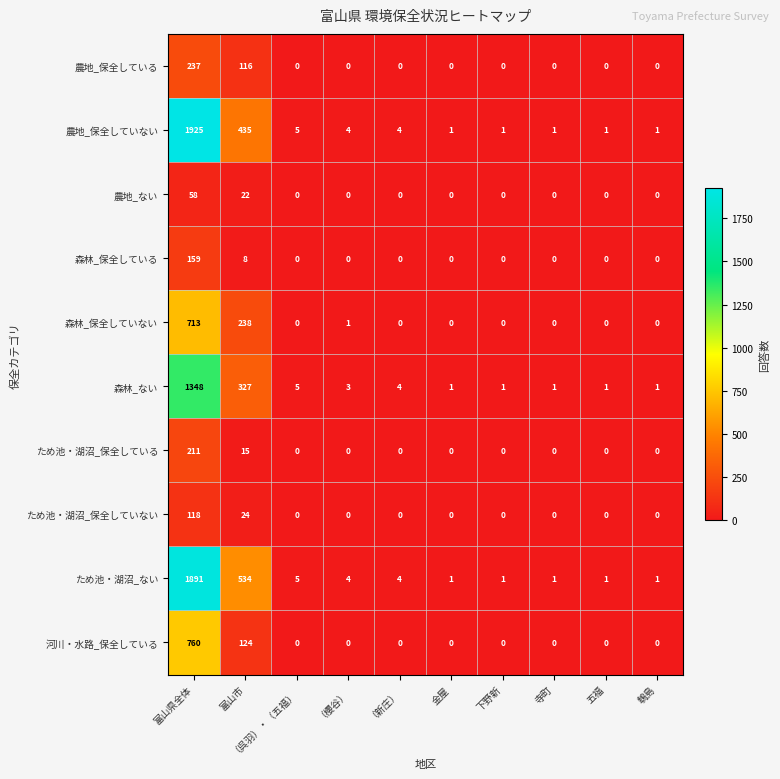

The value of 農地_保全していない at 金屋 is 1. True or false?

True